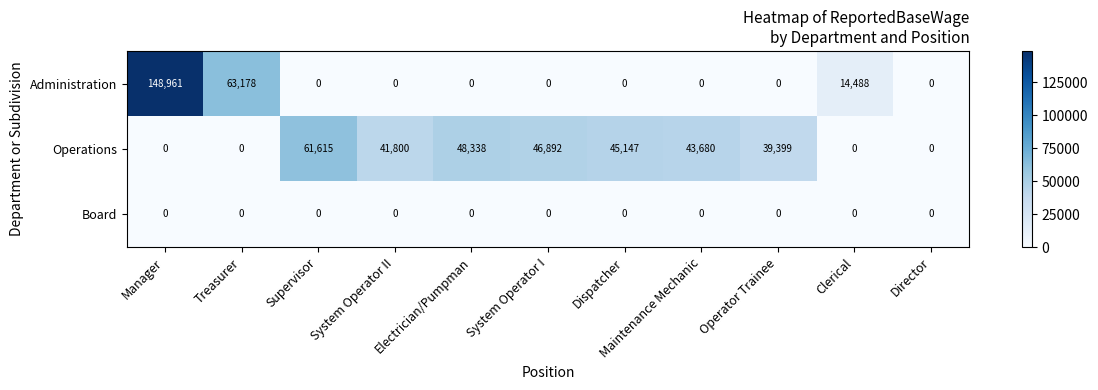

How many data points does each series have?

11